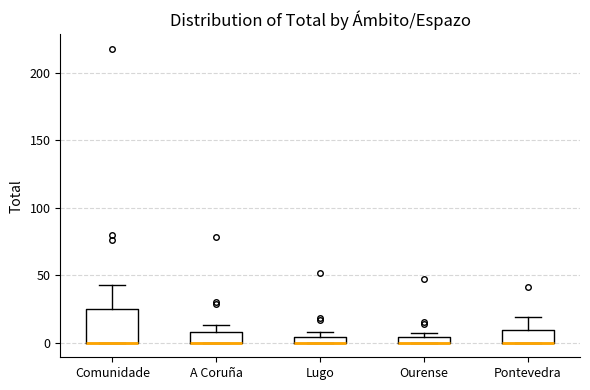

Where is the lower edge of the box for Comunidade on the y-axis? The values are not printed on the chart, so give them approximately, as read against the axis.

0